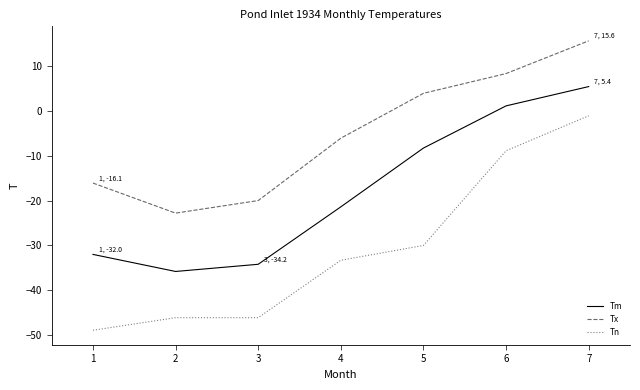

Which category has the highest value in the Tn series?

7